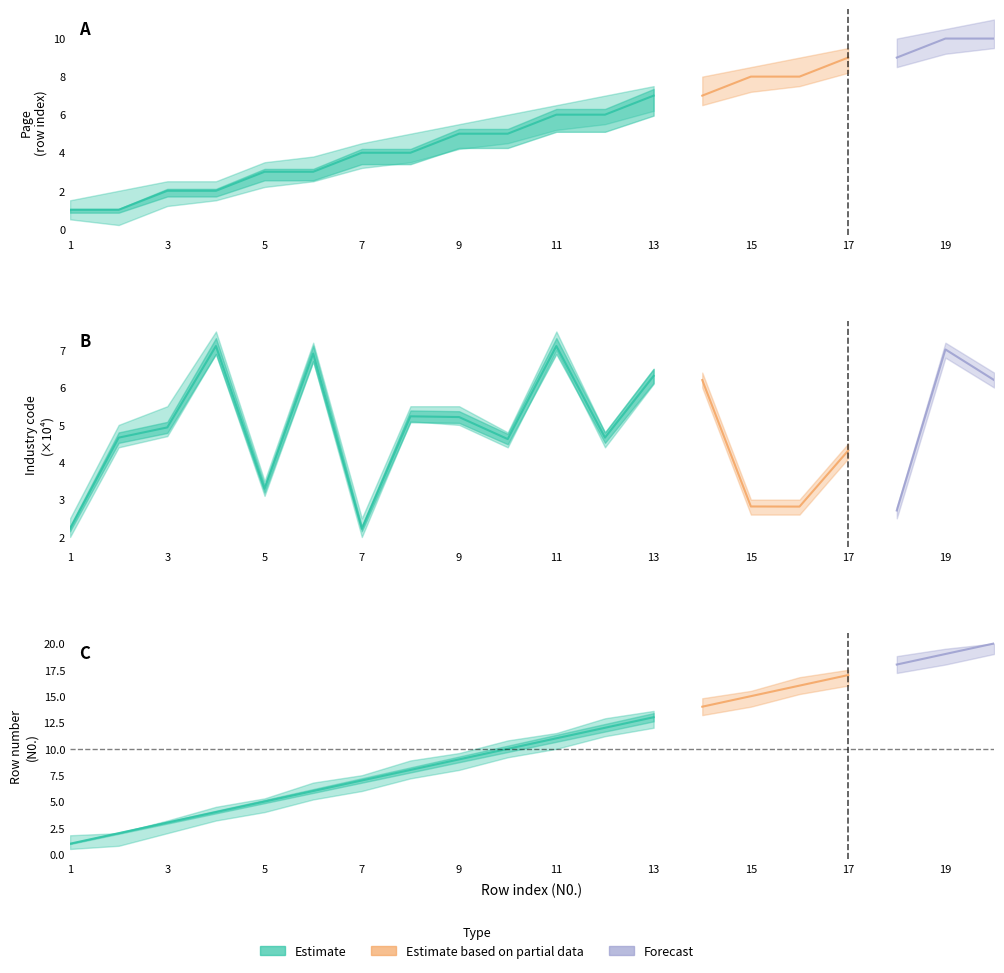

What is the sum of all Page values?

110.0